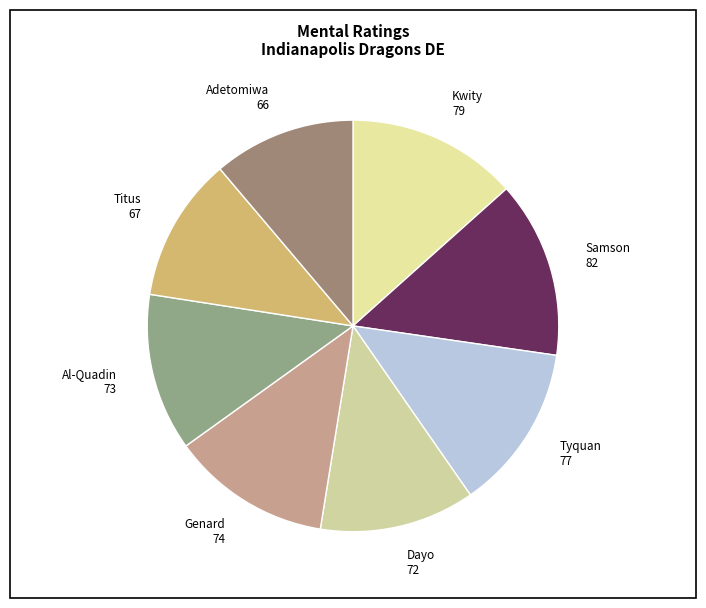

True or false: Adetomiwa accounts for 5% of the total.

False